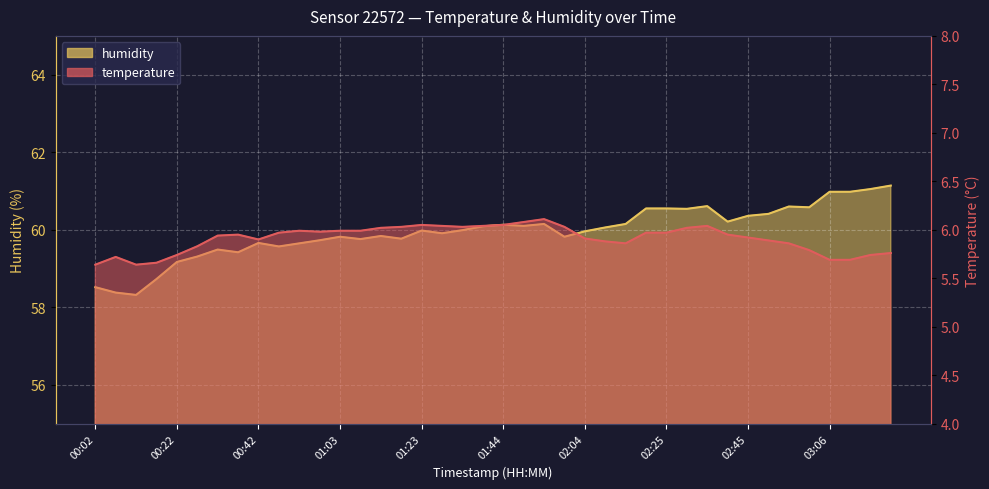

What is the difference between the maximum and minimum values in the temperature series?

0.5